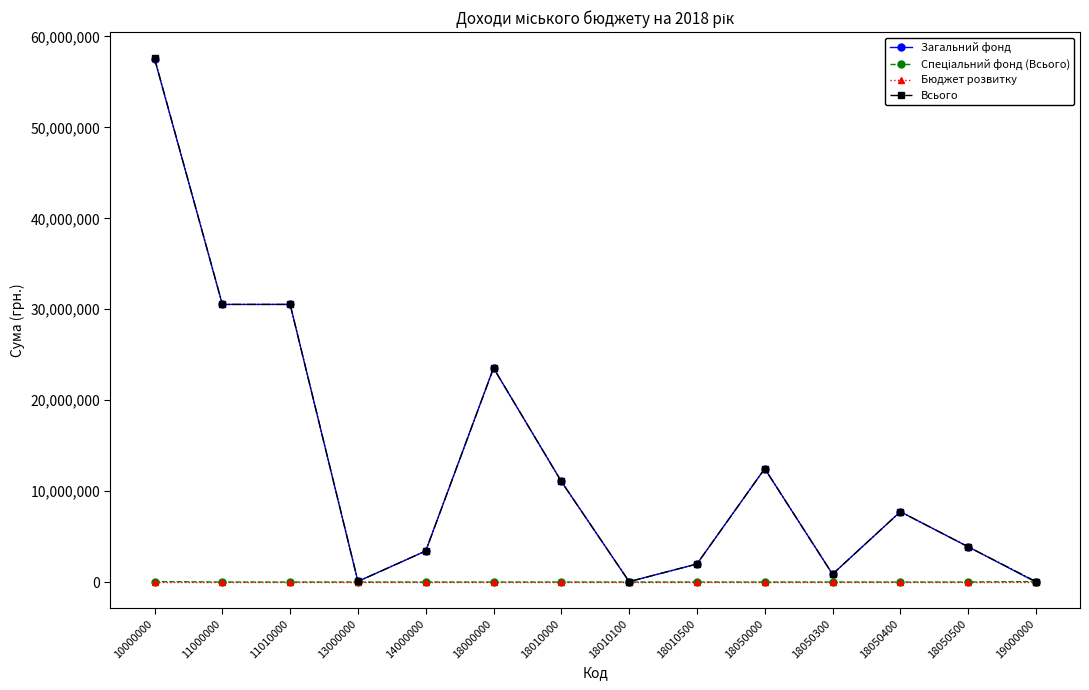

The Загальний фонд series shows 12472729 at 18050000. True or false?

True